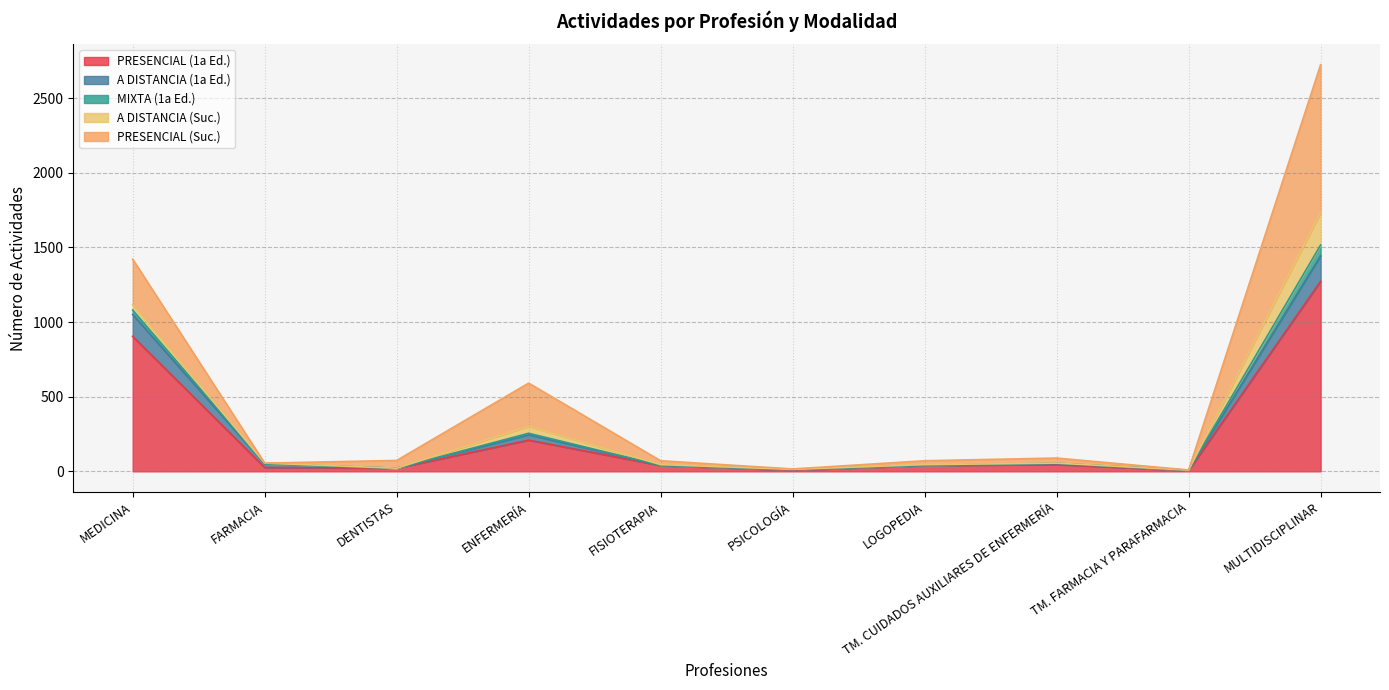

At which label does PRESENCIAL (1a Ed.) reach its peak?

MULTIDISCIPLINAR